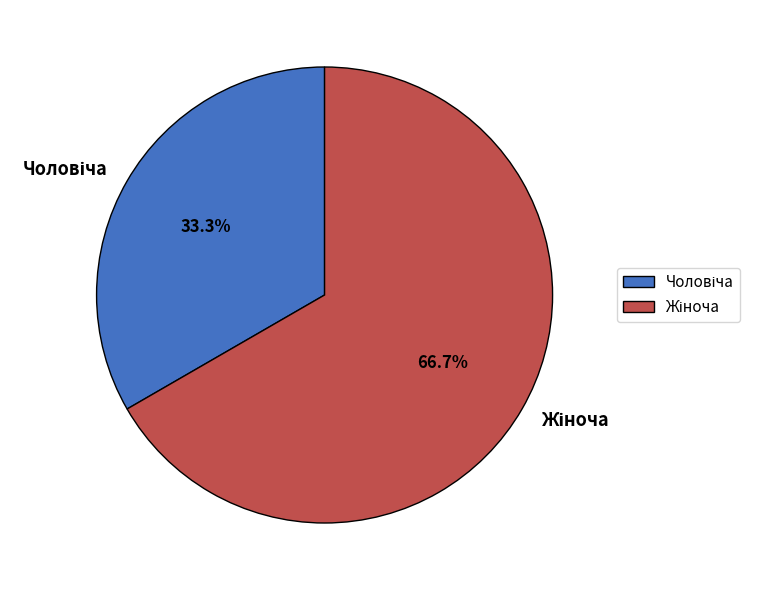

Is there any slice that represents more than half of the pie?

Yes